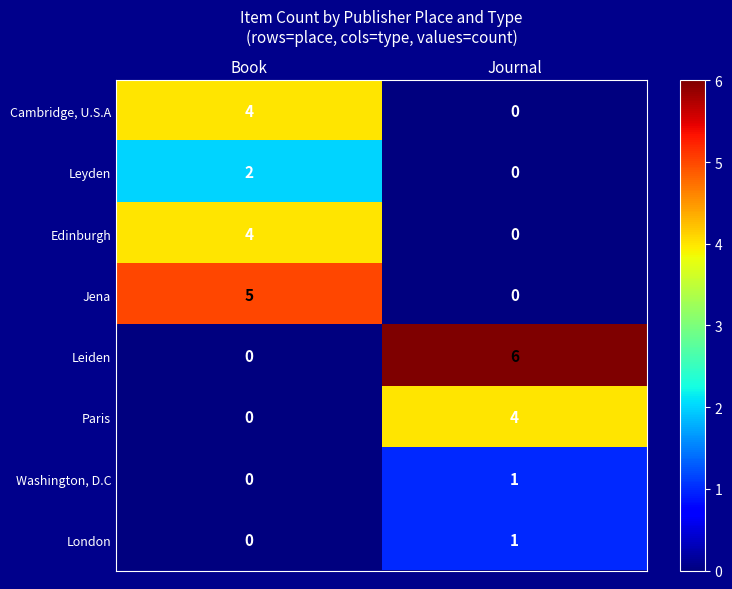

At which category is the sum across all series the highest?

Book